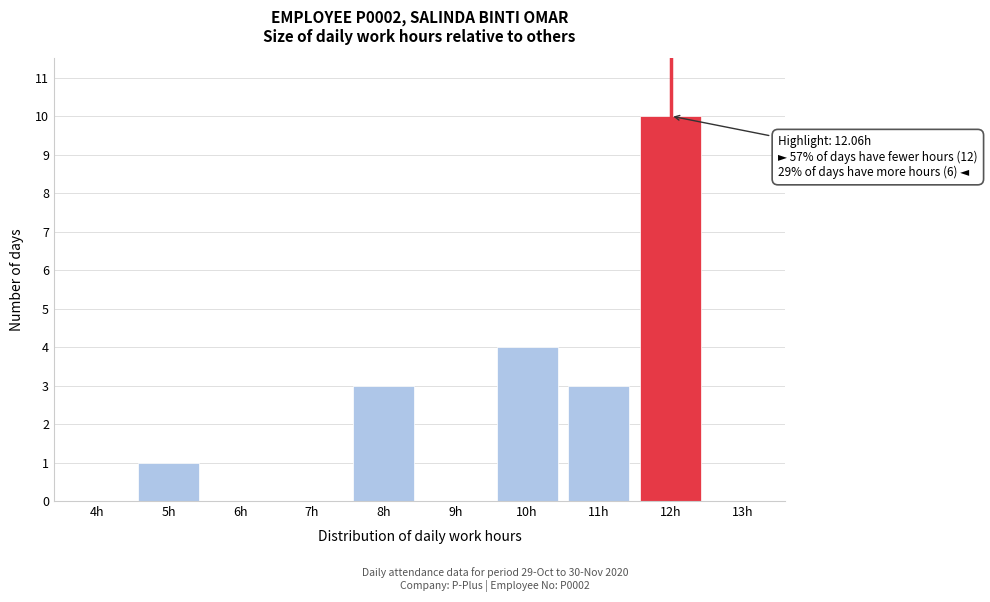

Reading right to left, transcribe all the data shown in this chart.

13h=0	12h=10	11h=3	10h=4	9h=0	8h=3	7h=0	6h=0	5h=1	4h=0